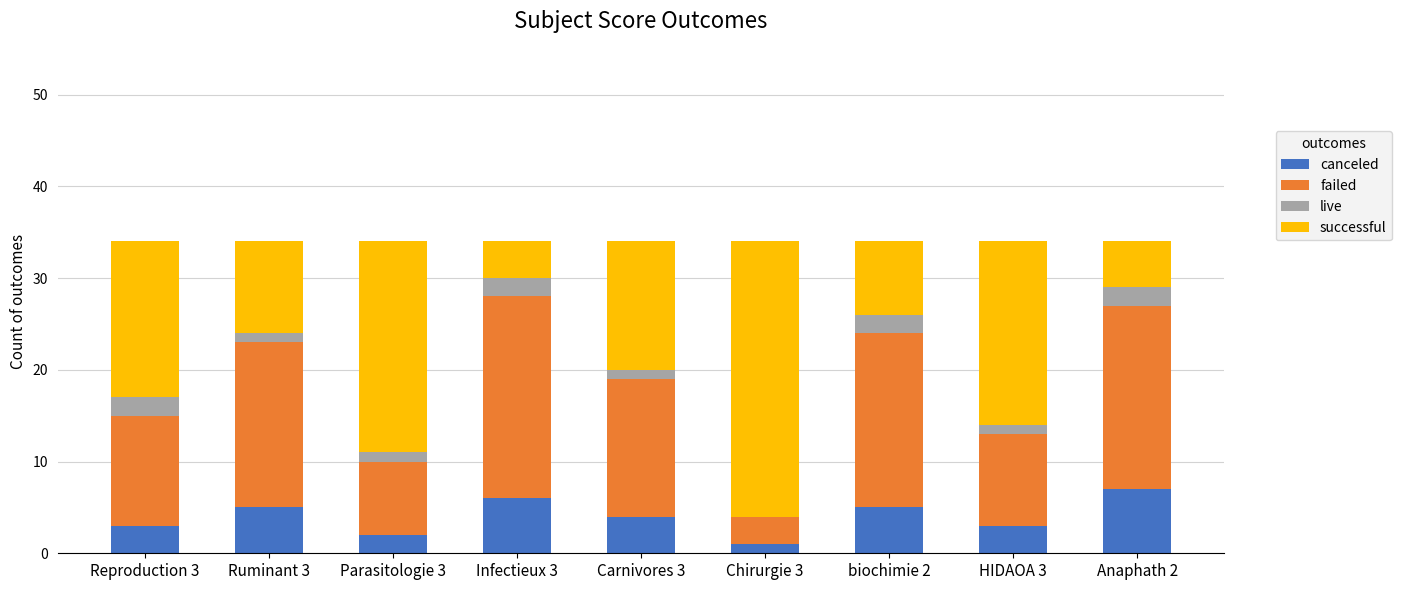

What is the maximum value for canceled?

7